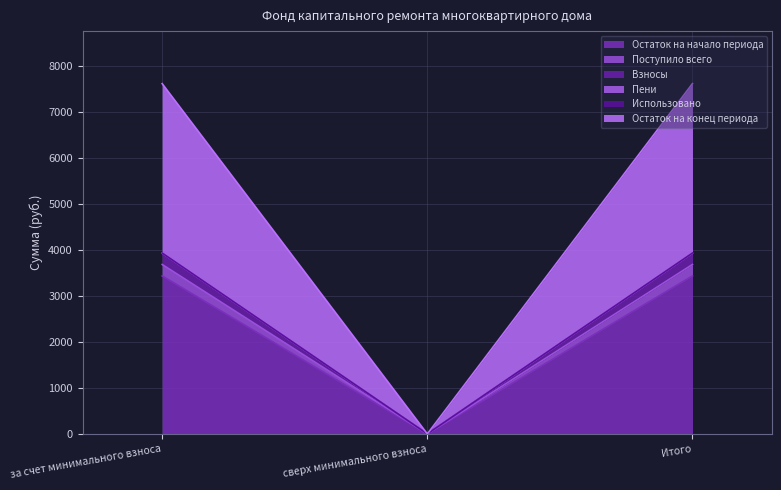

What is the average value of the Остаток на конец периода series?

5071.8